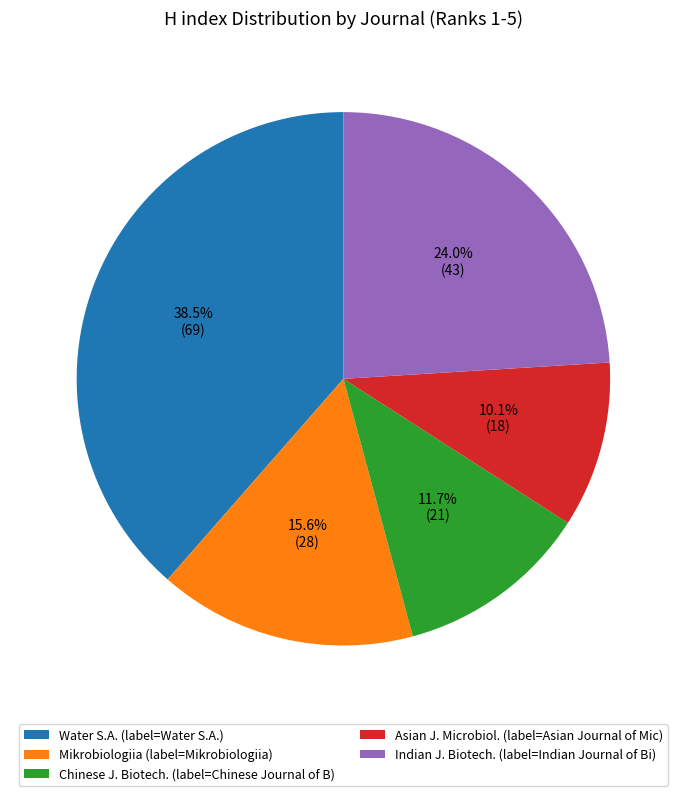

How many slices are in this pie chart?

5